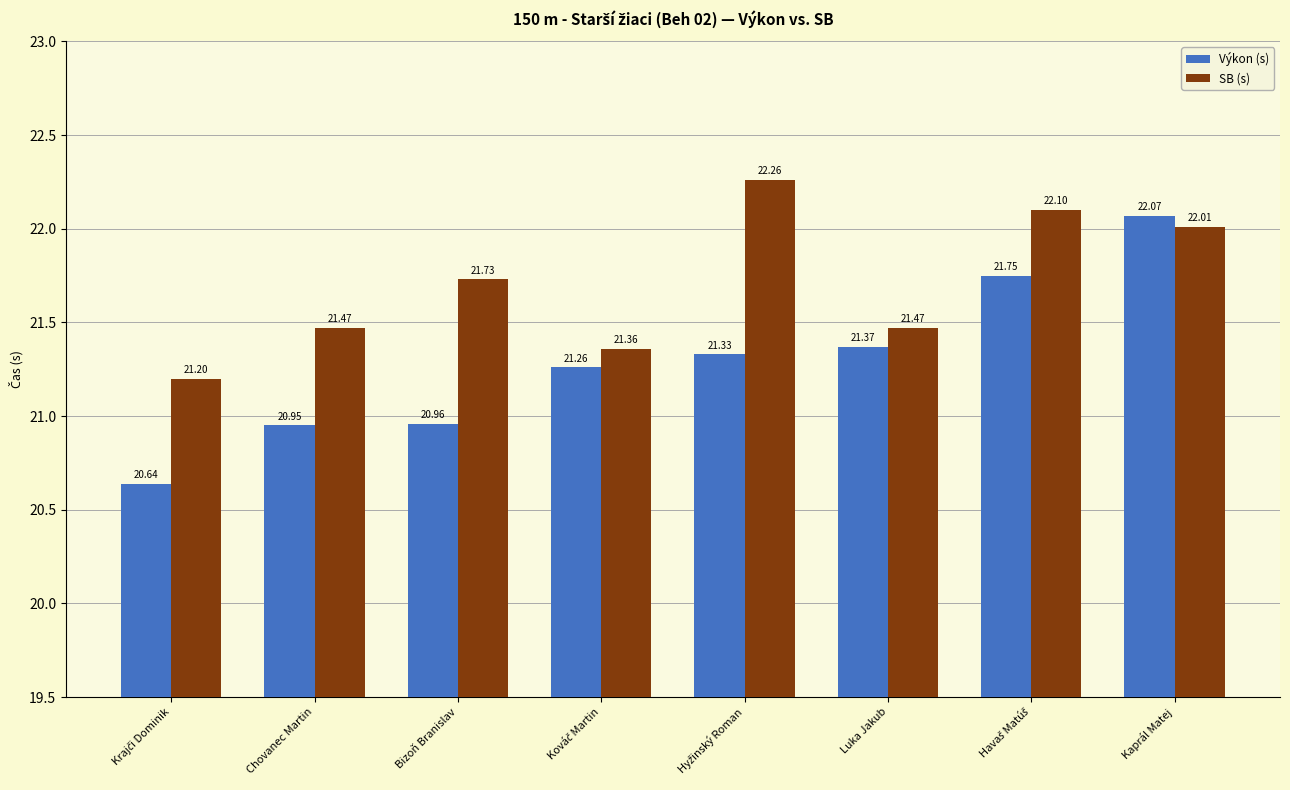

Which series has the largest range (max minus min)?

Výkon (s)